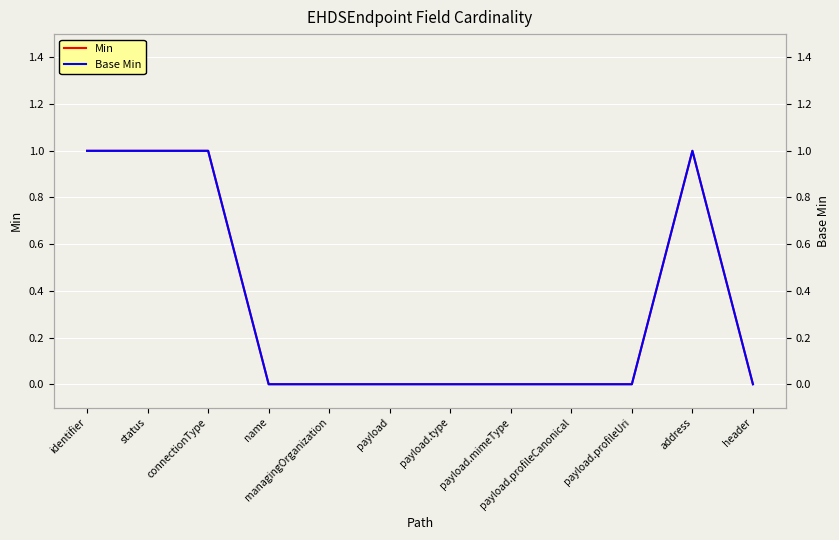

Is the value of Base Min at payload.profileCanonical greater than the value of Min at address?

No